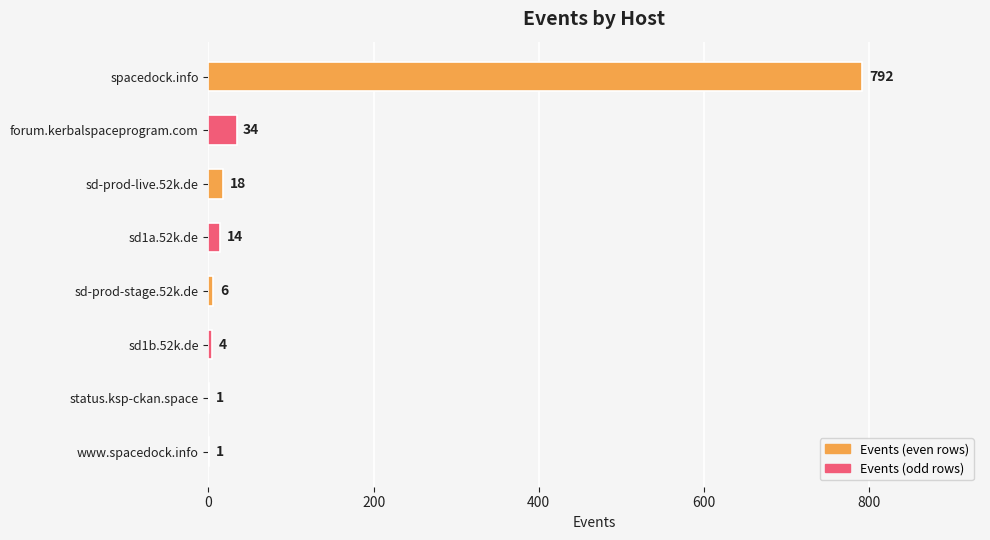

The chart shows a value of 792 at spacedock.info. True or false?

True